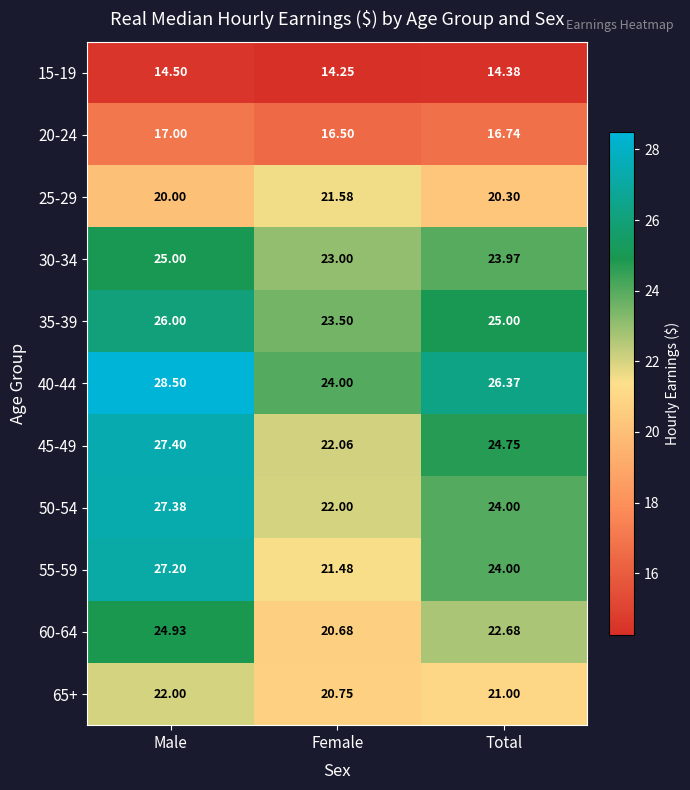

Which category has the lowest value across all series?

Female